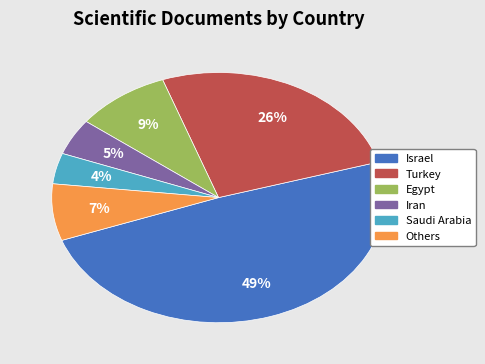

To the nearest percent, what is the average slice percentage?

17%